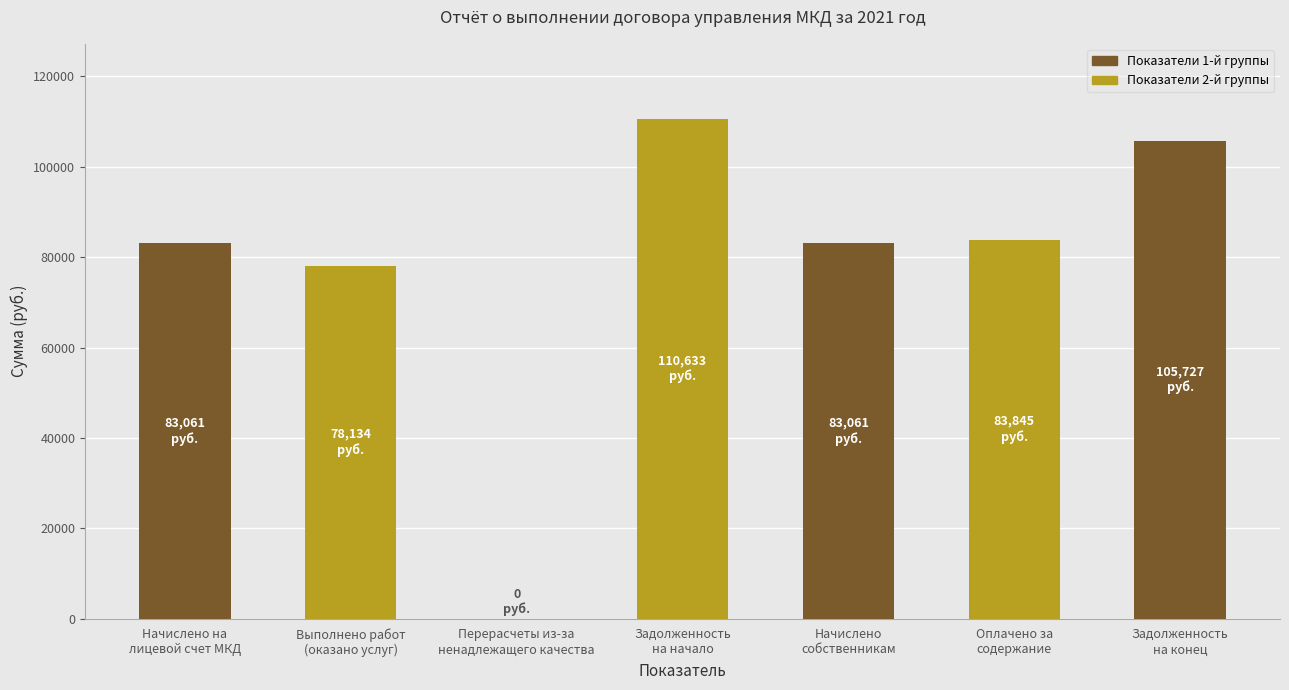

Reading right to left, extract all data points from this chart.

105727.5	83845.0	83061.3	110632.9	0.0	78134.0	83061.3